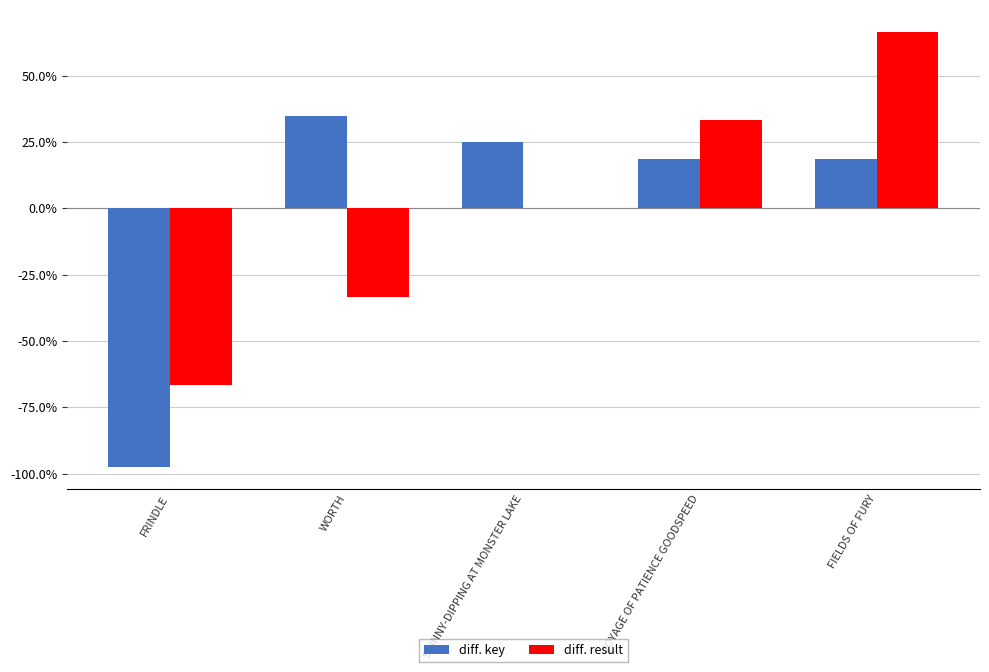

True or false: diff. result has a value of -86.1 at SKINNY-DIPPING AT MONSTER LAKE.

False